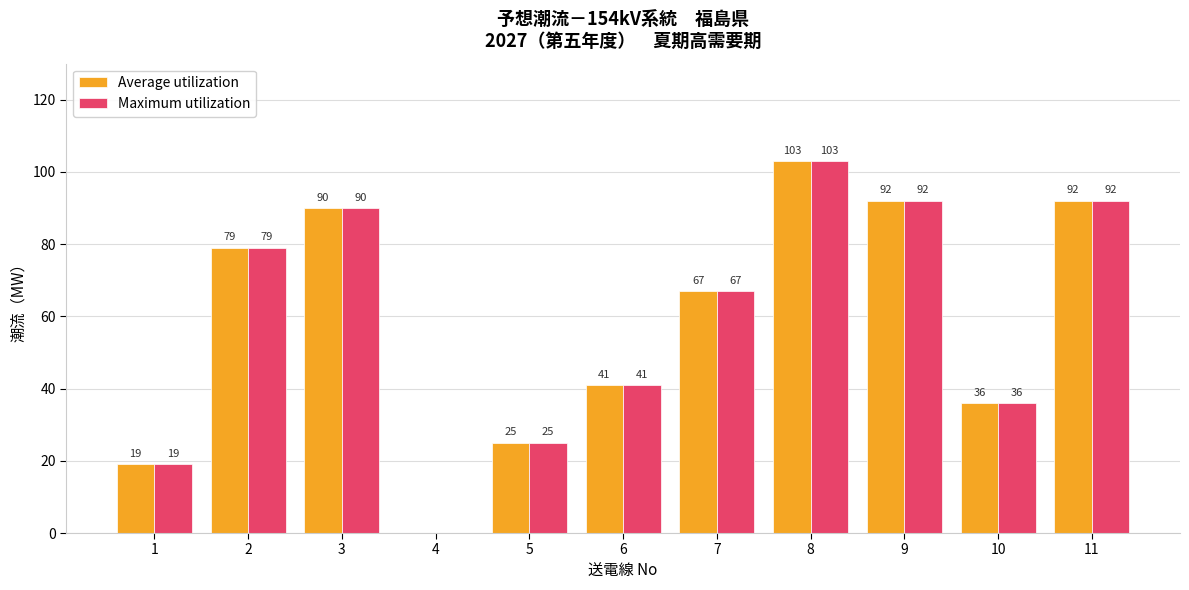

At which category is the sum across all series the highest?

8